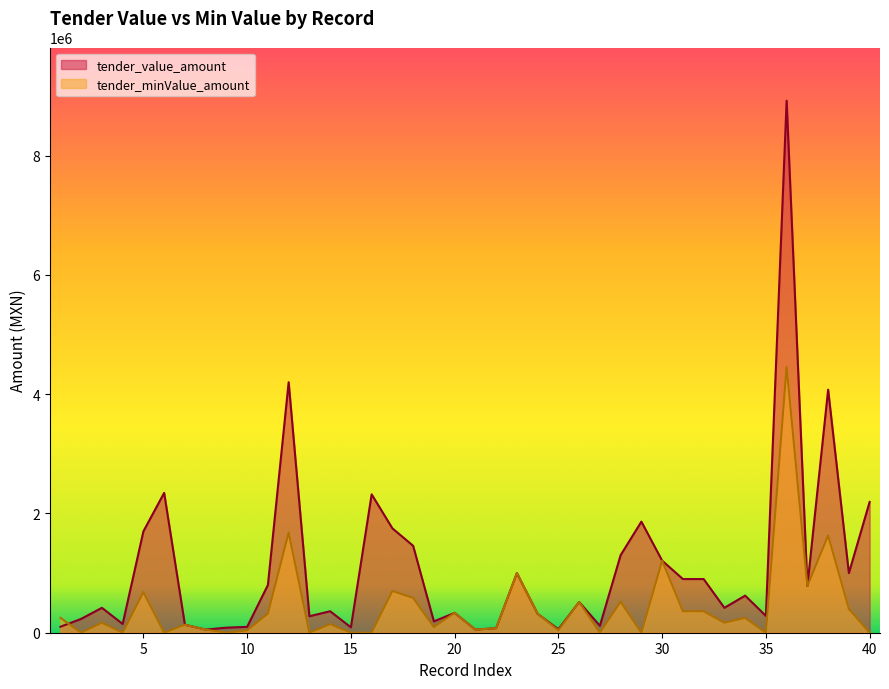

Reading left to right, extract all data points from this chart.

tender_value_amount: 100000.0	232001.0	417600.0	146416.7	1700000.0	2344829.8	134021.8	52354.0	84708.6	98460.0	800000.0	4200000.0	276000.0	360000.0	90132.0	2320000.0	1750000.0	1457000.0	190000.0	332533.7	52632.0	75400.0	1000000.0	316680.0	57850.0	514939.8	116000.0	1300711.1	1862405.2	1208451.2	900000.0	900000.0	417600.0	621942.0	282310.0	8920000.0	783838.2	4075048.0	1000000.0	2192400.0
tender_minValue_amount: 250000.0	0.0	167040.0	0.0	680000.4	0.0	134021.8	52354.0	0.0	39384.0	320000.0	1680000.0	0.0	144000.0	0.0	0.0	700000.0	582800.0	95000.0	332533.7	52632.0	75400.0	1000000.0	316680.0	41350.0	514939.8	0.0	520284.5	0.0	1208451.2	360000.0	360000.0	167040.0	248776.8	0.0	4460000.0	783838.2	1630019.2	400000.0	0.0